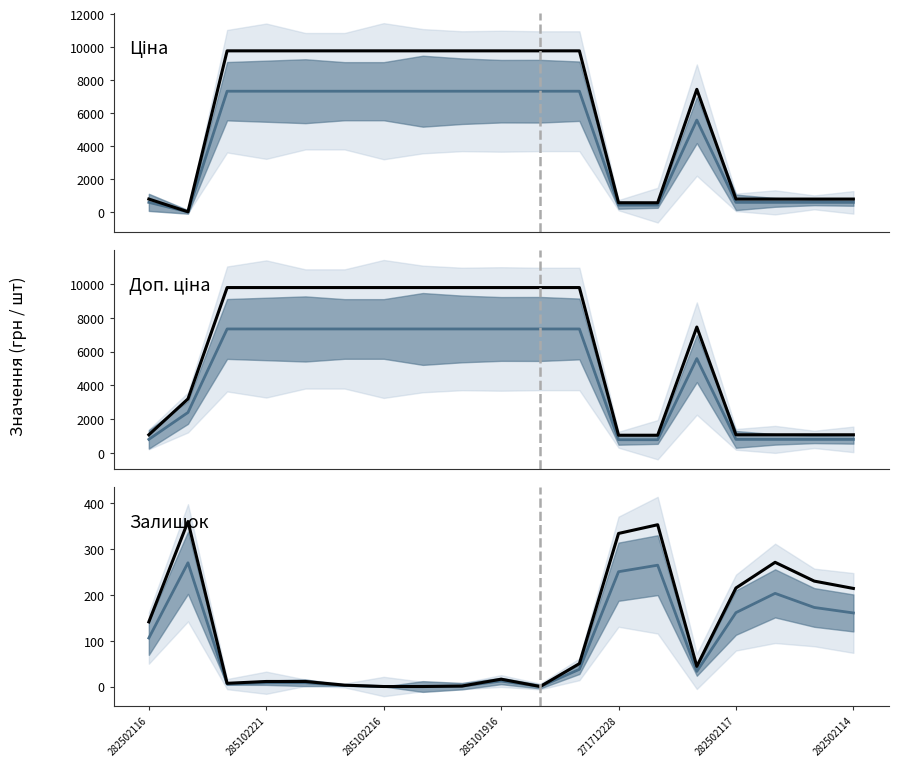

Reading left to right, extract all data points from this chart.

Mean estimate: 105.8	270.0	5.2	8.2	8.2	2.2	0.0	0.0	0.8	12.0	0.0	37.5	250.5	264.8	33.0	161.2	203.2	172.5	160.5
Ціна: 802.1	32.0	9775.5	9775.5	9775.5	9775.5	9775.5	9775.5	9775.5	9775.5	9775.5	9775.5	578.1	578.1	7444.6	802.1	802.1	802.1	802.1
Доп. ціна: 1087.0	3205.0	9775.5	9775.5	9775.5	9775.5	9775.5	9775.5	9775.5	9775.5	9775.5	9775.5	1060.0	1060.0	7444.6	1087.0	1087.0	1087.0	1087.0
Залишок: 141.0	360.0	7.0	11.0	11.0	3.0	0.0	0.0	1.0	16.0	0.0	50.0	334.0	353.0	44.0	215.0	271.0	230.0	214.0